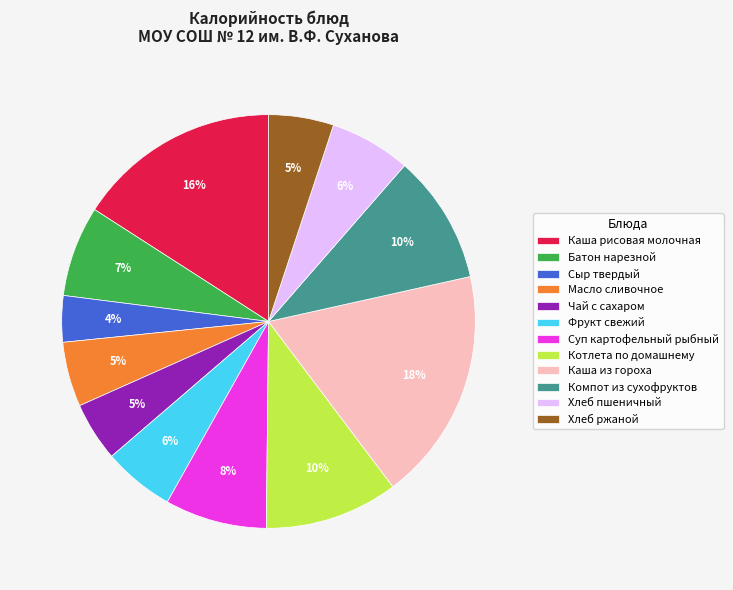

What is the ratio of the value at Хлеб ржаной to the value at Хлеб пшеничный?

0.8